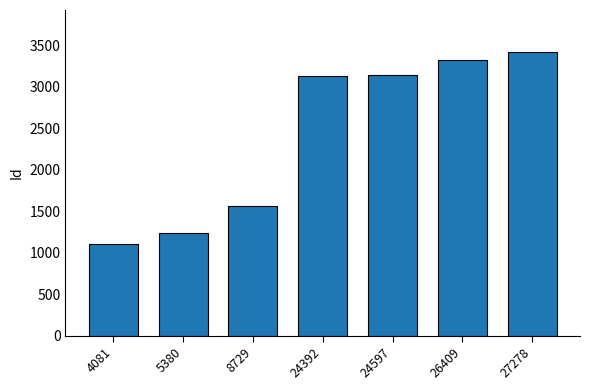

Which has a higher value, 24392 or 26409?

26409